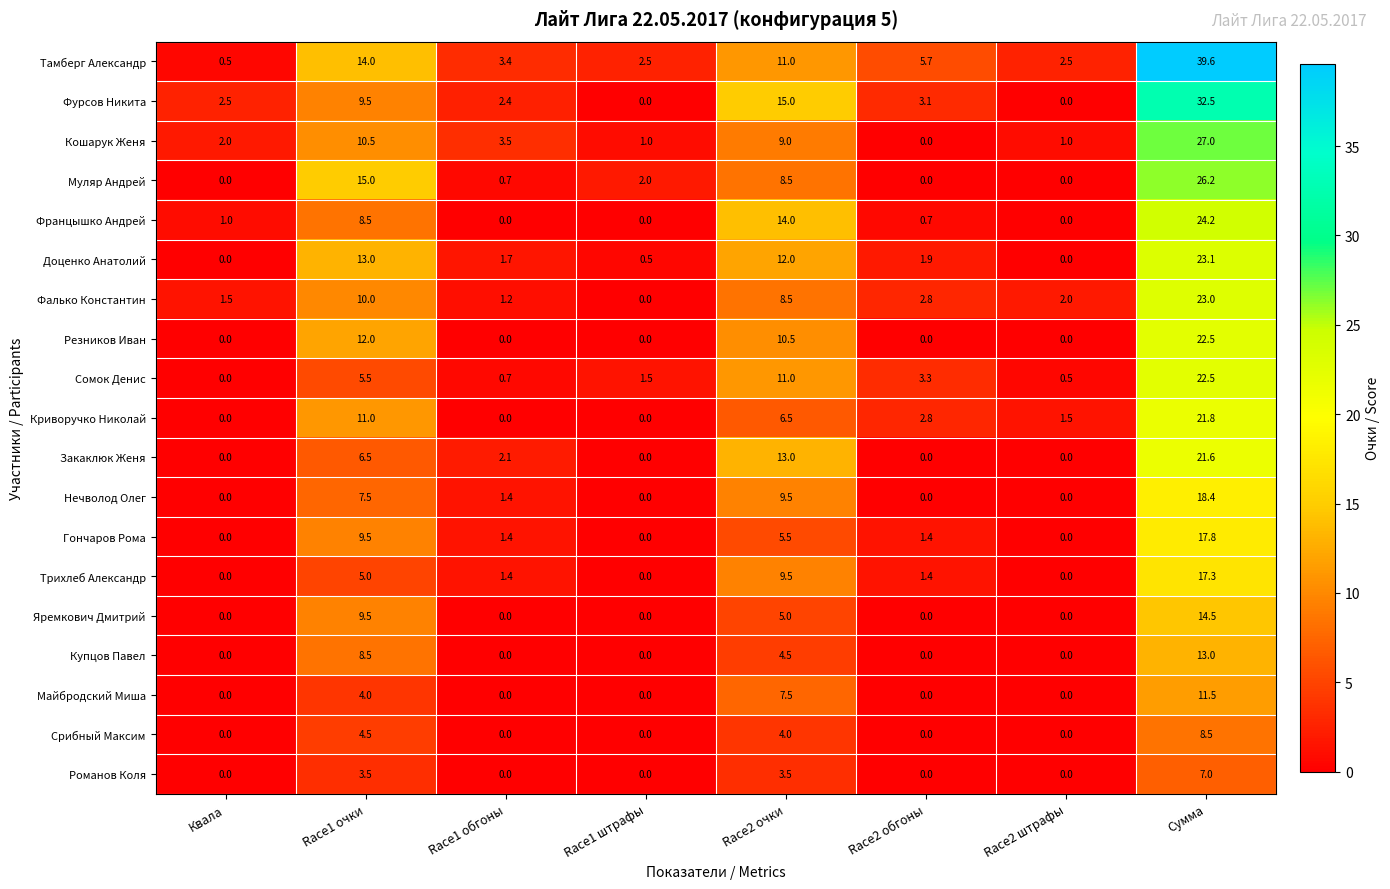

The Фалько Константин series shows 17.4 at Race1 очки. True or false?

False